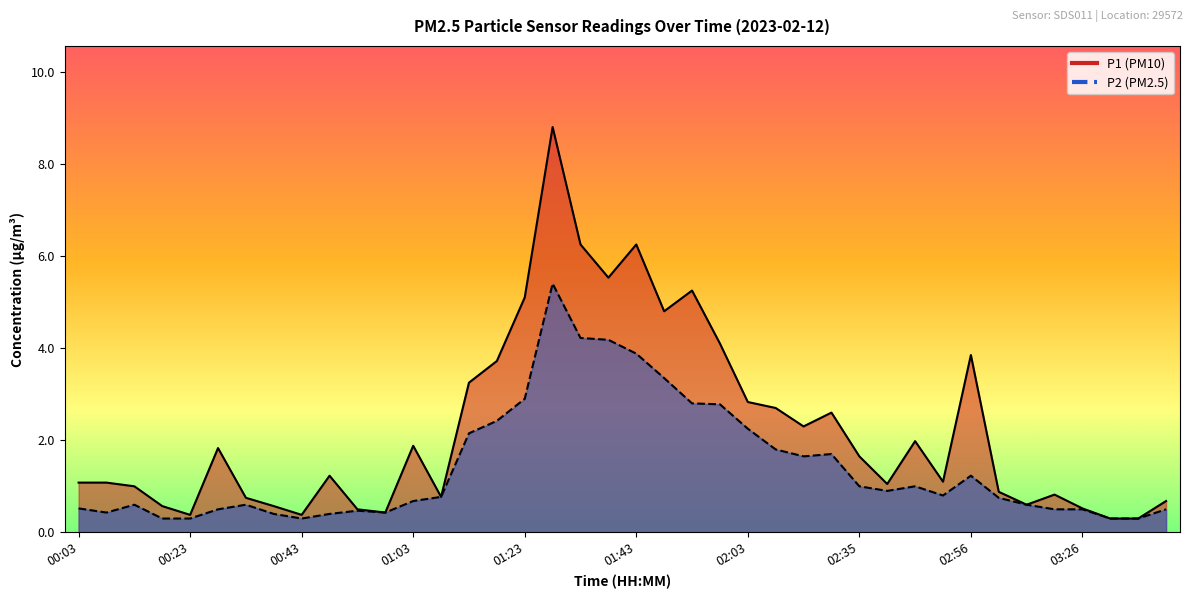

How many interior local valleys does the P2 series have?

6